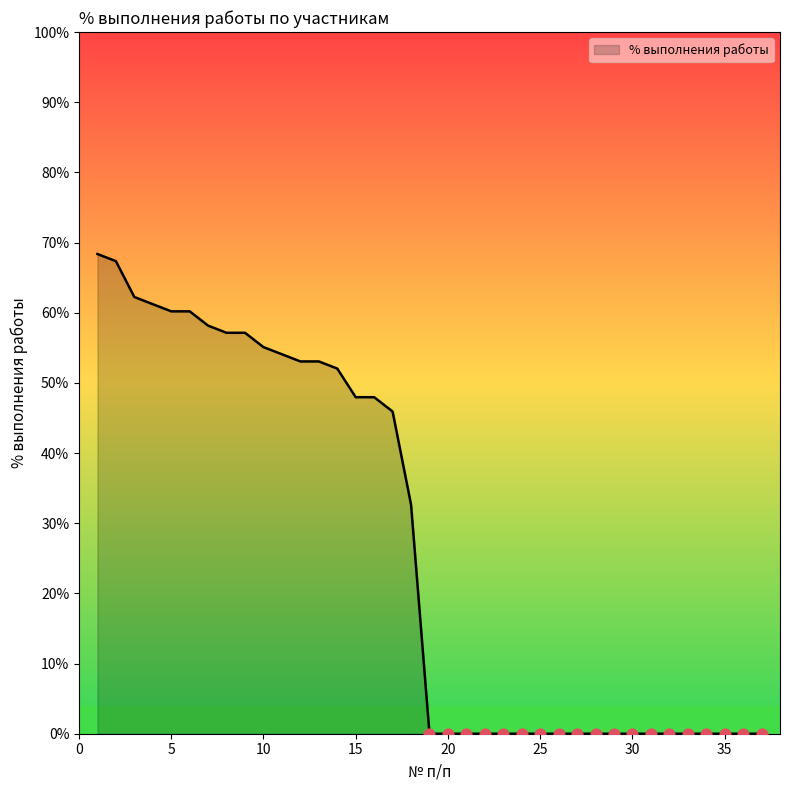

What is the maximum value shown in the chart?

68.4